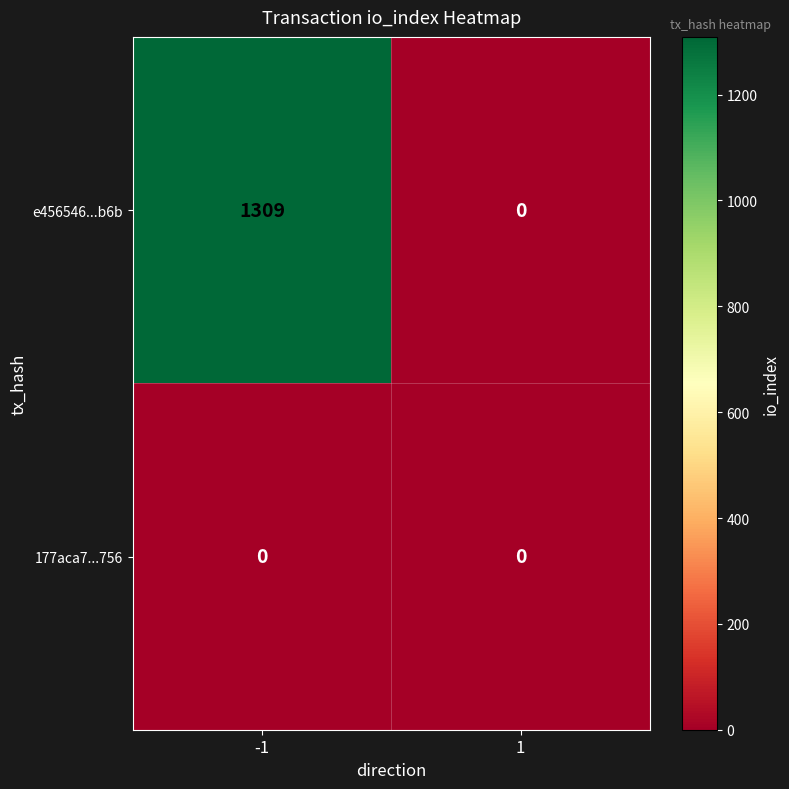

At how many categories does at least one series exceed 459?

1